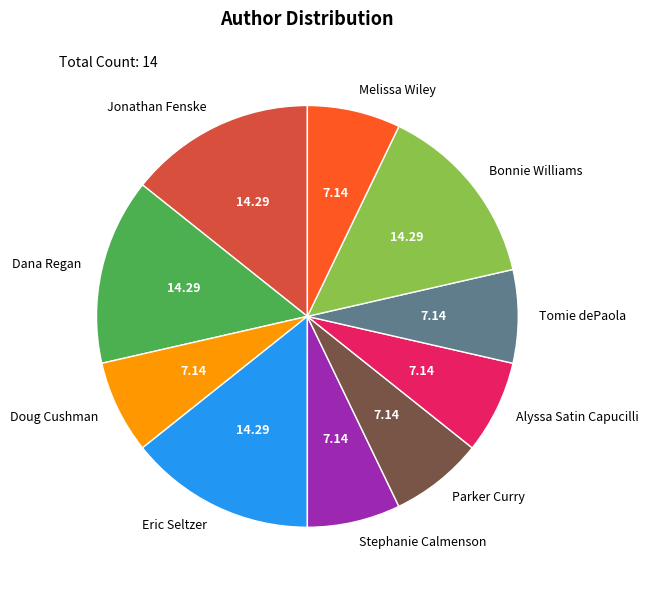

Is Alyssa Satin Capucilli the majority of the pie?

No